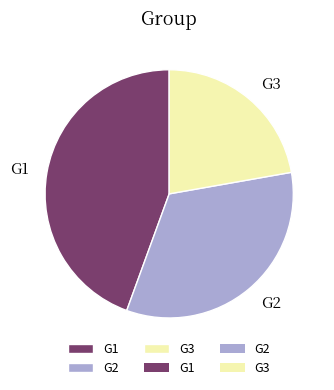

Rank the categories by value from lowest to highest.

G3, G2, G1